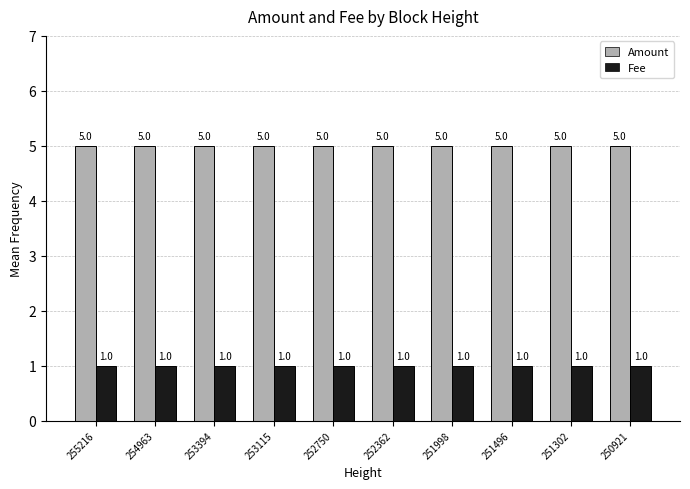

How many bars are there in each group?

2